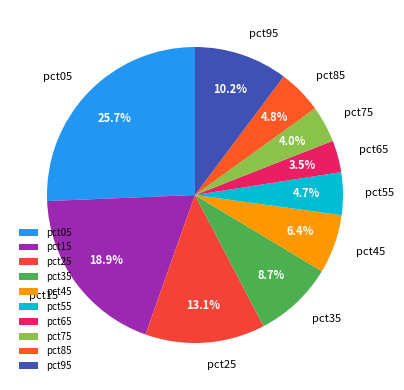

Count the number of slices in the pie.

10